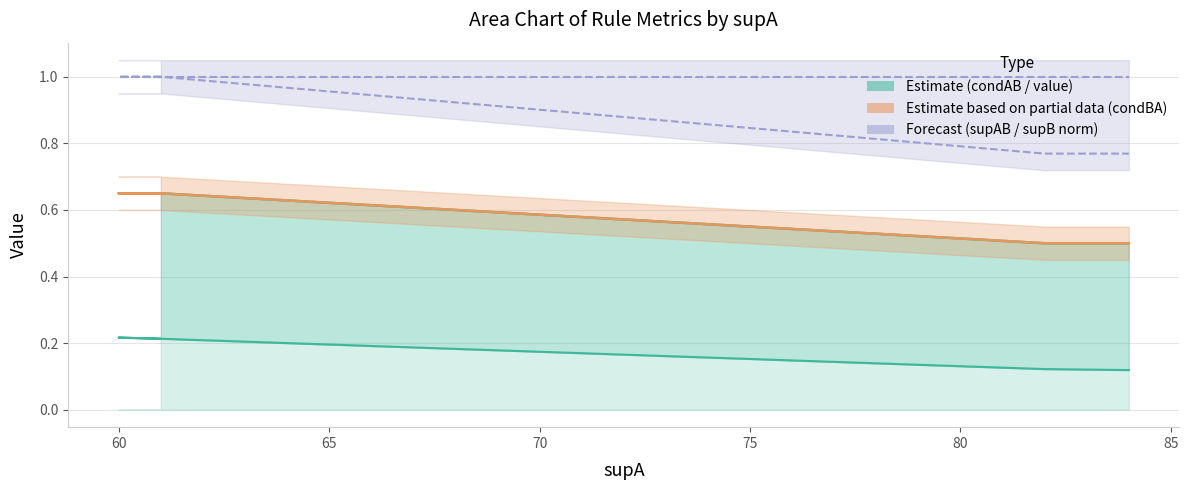

At which category does the chart reach its minimum across all series?

84